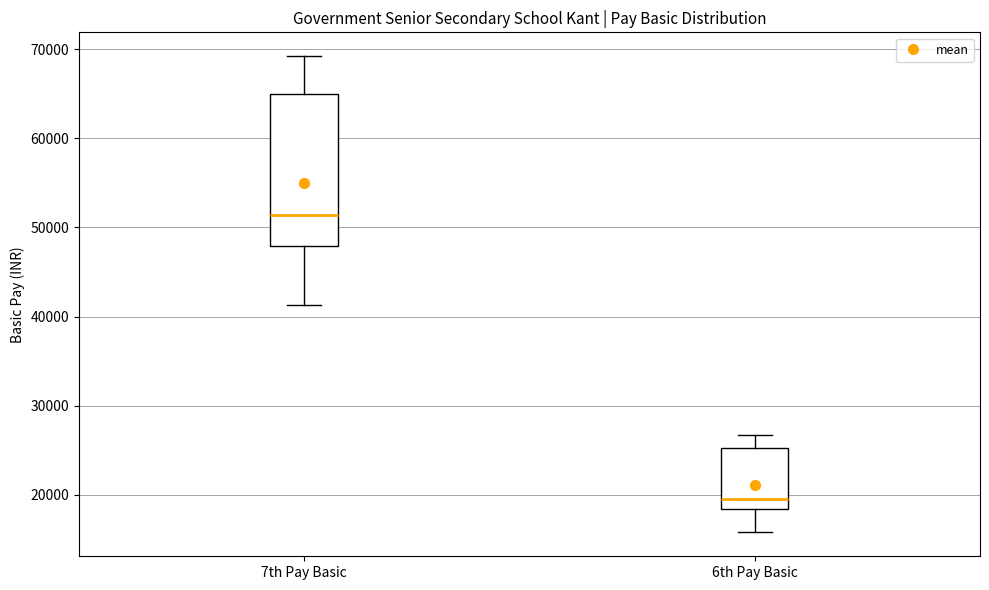

Reading left to right, read every box against the y-axis: the position of its median line, the range the box covers, and the ends of its whiskers. The values are not printed on the chart, so give them approximately, as read against the axis.

7th Pay Basic: median 51000, box 48000 to 65000, whiskers 41000 to 69000
6th Pay Basic: median 20000, box 18000 to 25000, whiskers 16000 to 27000